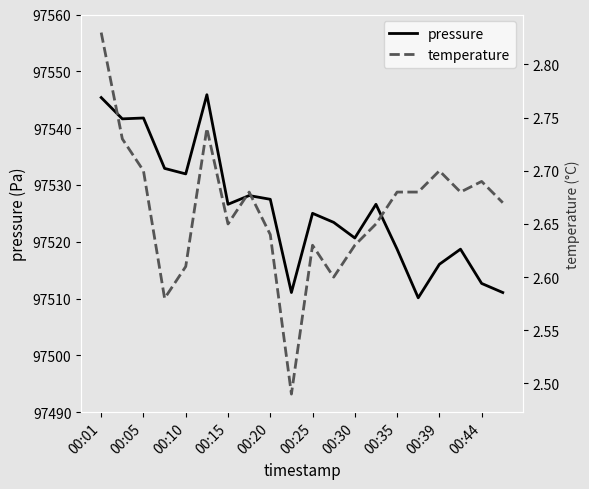

Is it true that pressure equals 97527.5 at 00:20?

True